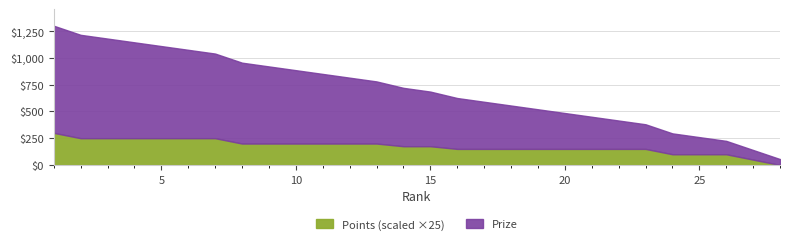

True or false: Prize has more than 0 points higher than both neighbors.

False